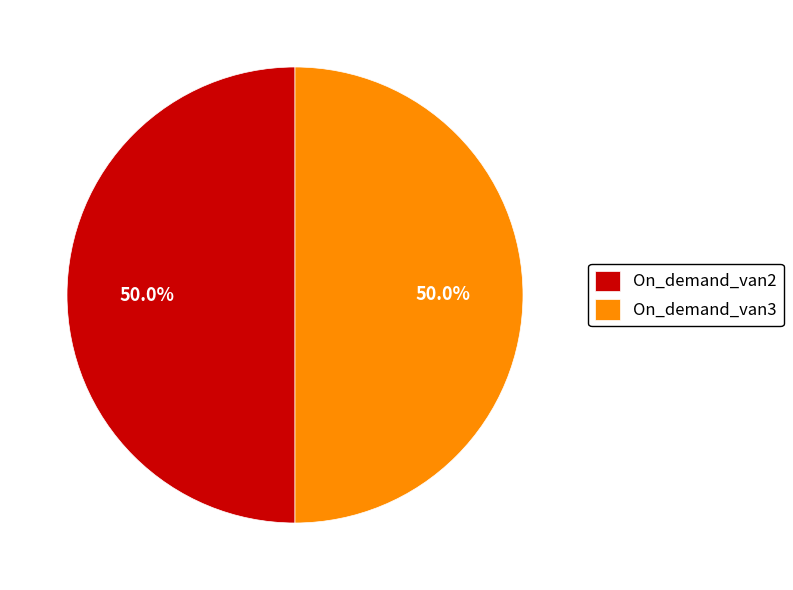

What percentage is NOT represented by On_demand_van3?

50.0%